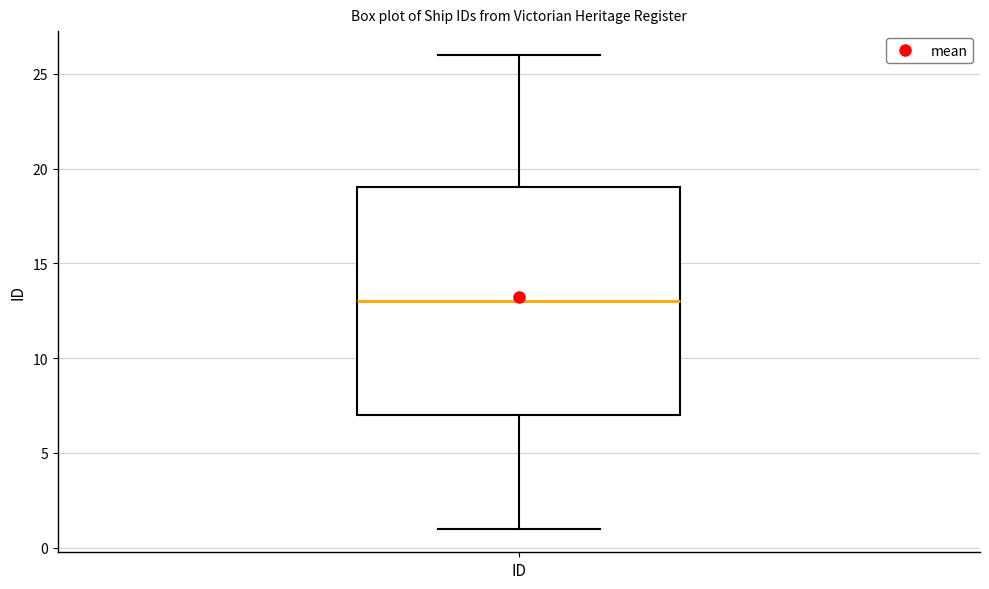

Transcribe this box plot: give where the median line is, the range the box spans, and where the two whiskers end, as read against the y-axis. The values are not printed on the chart, so give them approximately, as read against the axis.

median 13, box 7 to 19, whiskers 1 to 26